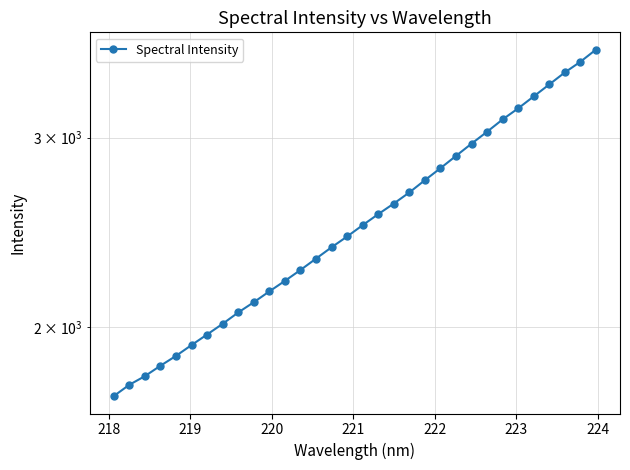

Which has a higher value, 219 or 223?

223